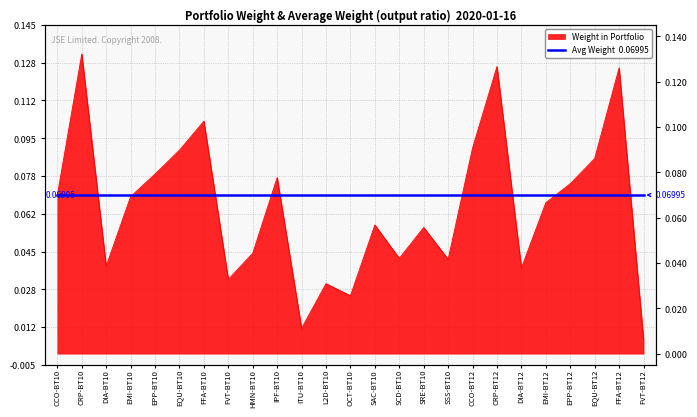

Reading left to right, list all the values displayed in this chart.

CCO-BT10=0.1	CRP-BT10=0.1	DIA-BT10=0.0	EMI-BT10=0.1	EPP-BT10=0.1	EQU-BT10=0.1	FFA-BT10=0.1	FVT-BT10=0.0	HMN-BT10=0.0	IPF-BT10=0.1	ITU-BT10=0.0	L2D-BT10=0.0	OCT-BT10=0.0	SAC-BT10=0.1	SCD-BT10=0.0	SRE-BT10=0.1	SSS-BT10=0.0	CCO-BT12=0.1	CRP-BT12=0.1	DIA-BT12=0.0	EMI-BT12=0.1	EPP-BT12=0.1	EQU-BT12=0.1	FFA-BT12=0.1	FVT-BT12=0.0